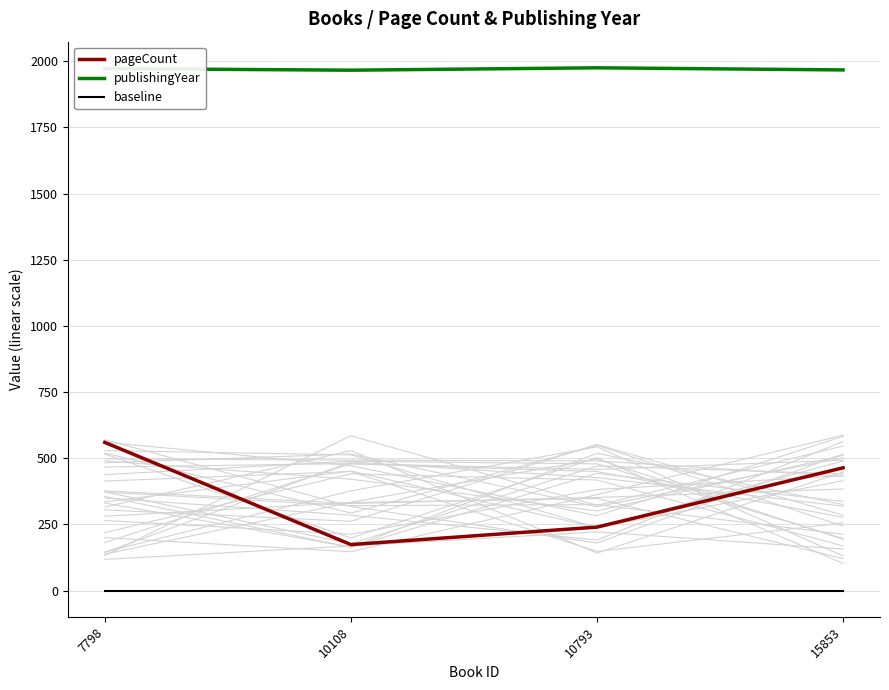

How many values in the publishingYear series are below 1972?

2